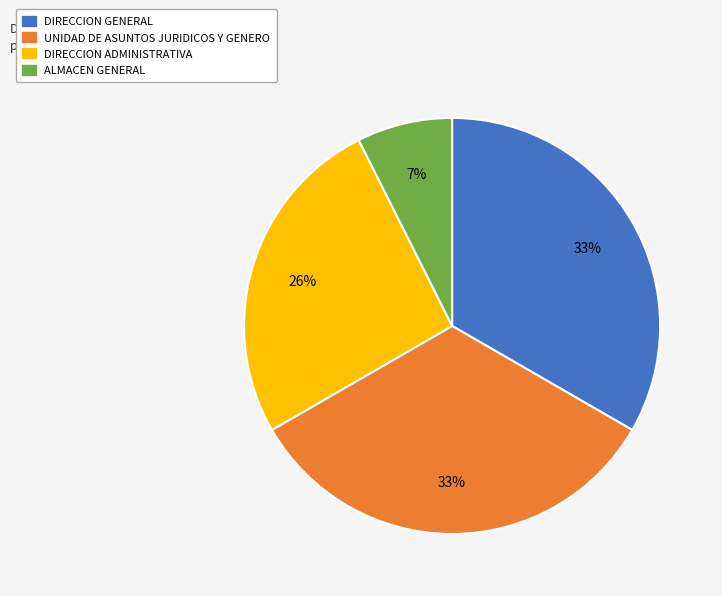

Is the sum of DIRECCION ADMINISTRATIVA and DIRECCION GENERAL greater than half?

Yes